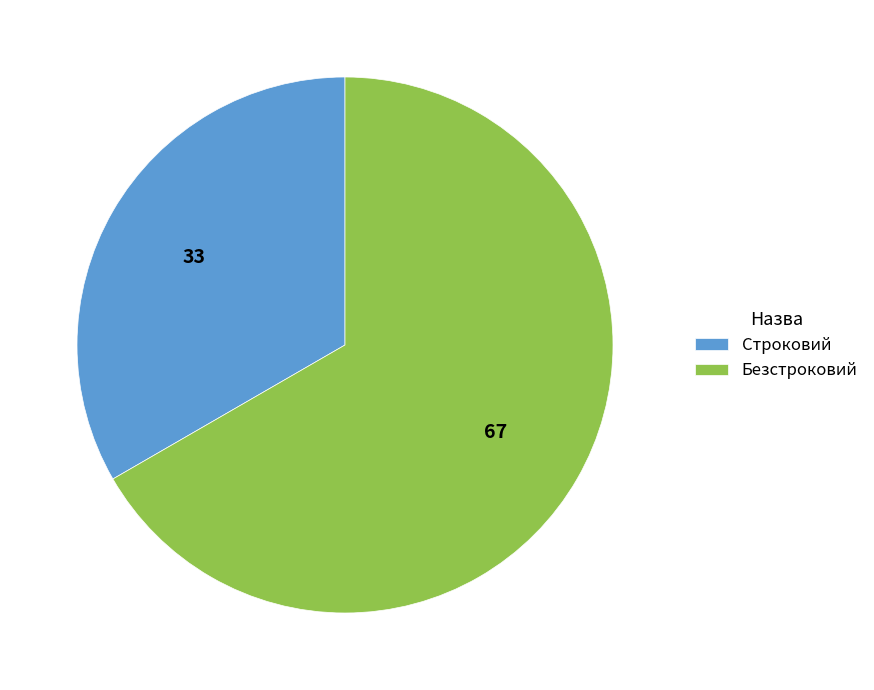

Which slice represents more than half of the pie?

Безстроковий